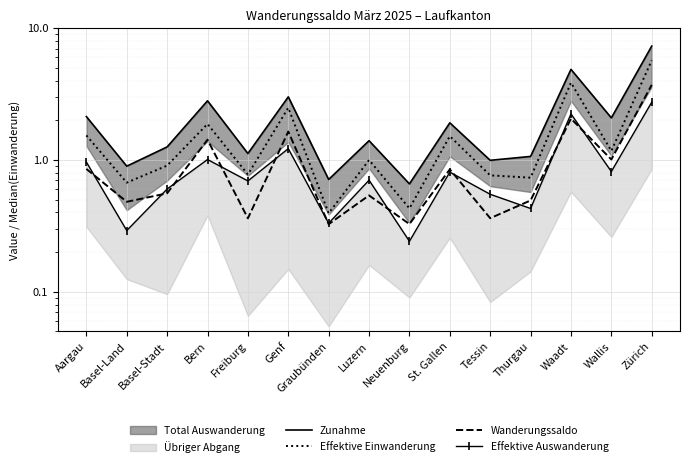

How many data points in Zunahme are less than 1?

4